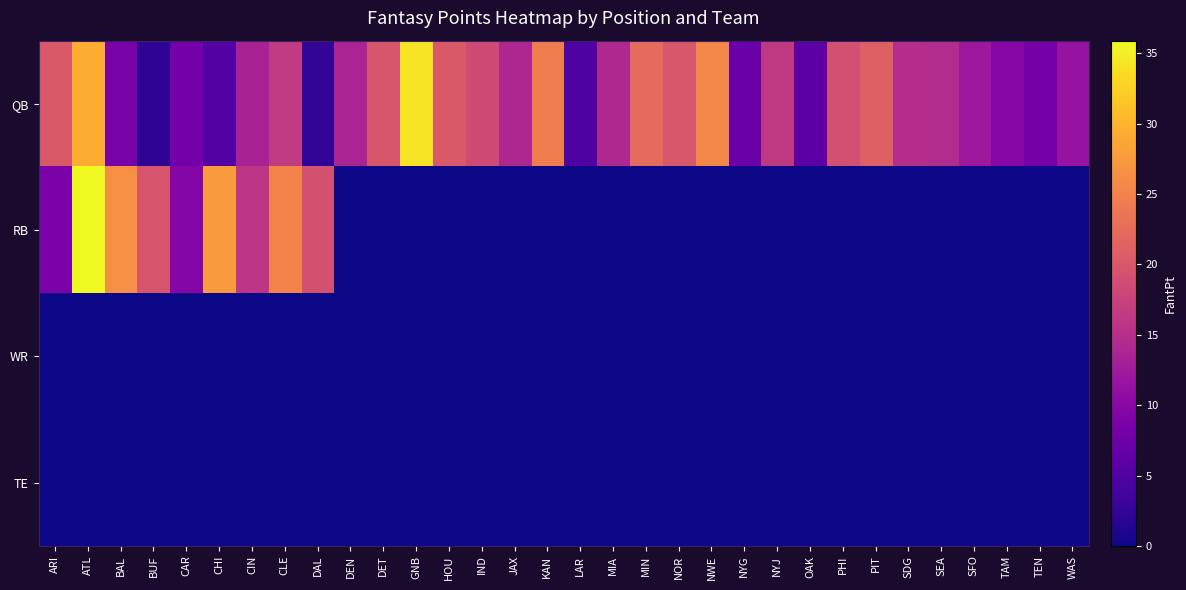

At how many categories does at least one series exceed 10?

26